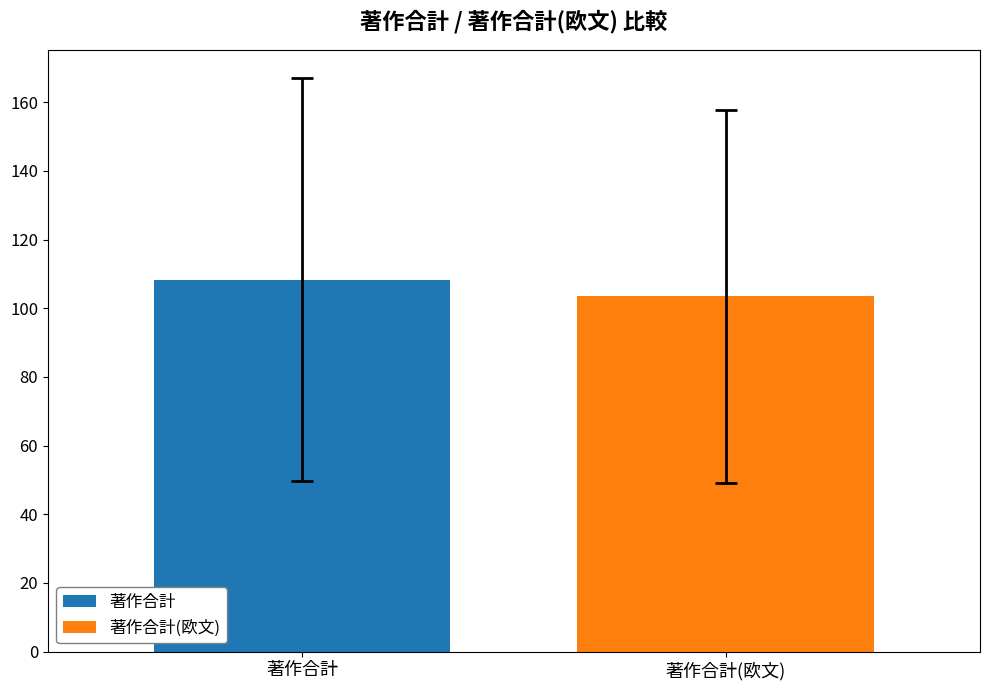

Which series has the widest spread of values?

著作合計